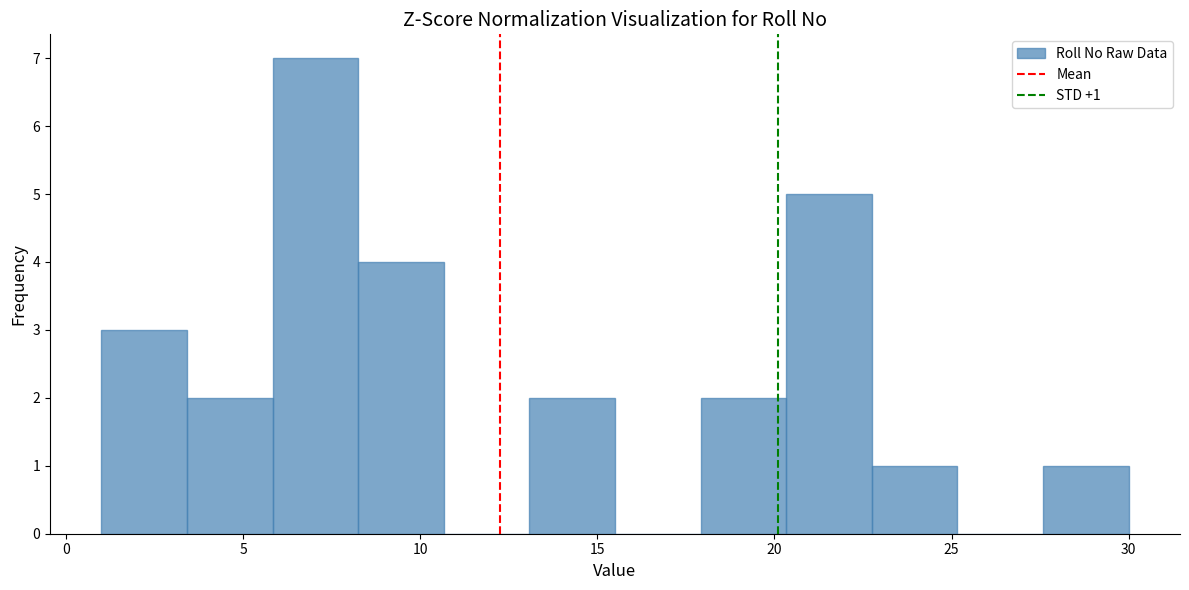

Which range on the x-axis has the tallest bar?

6.0 to 8.5